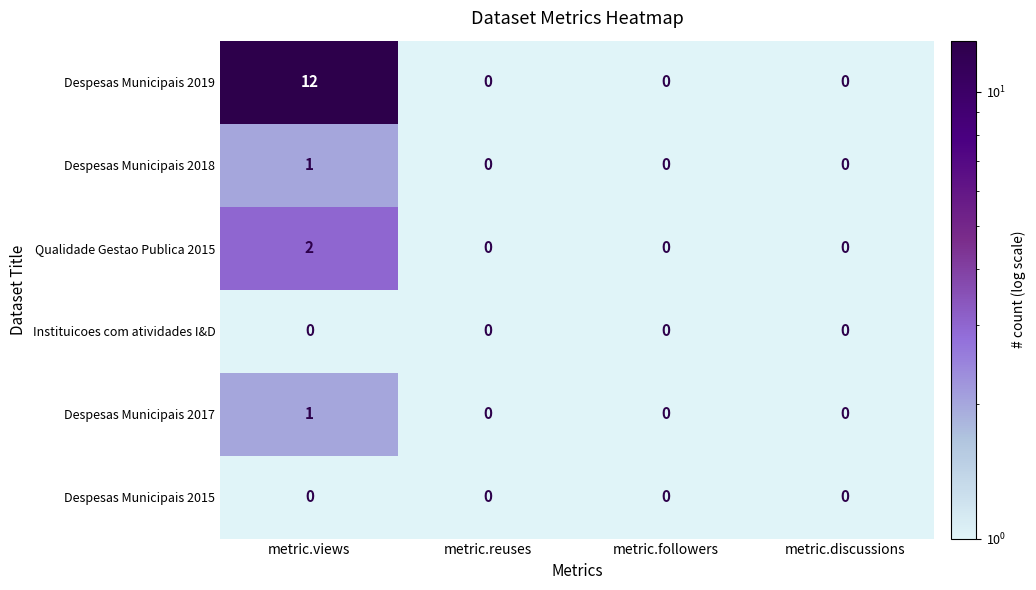

Which series has the largest range (max minus min)?

Despesas Municipais 2019